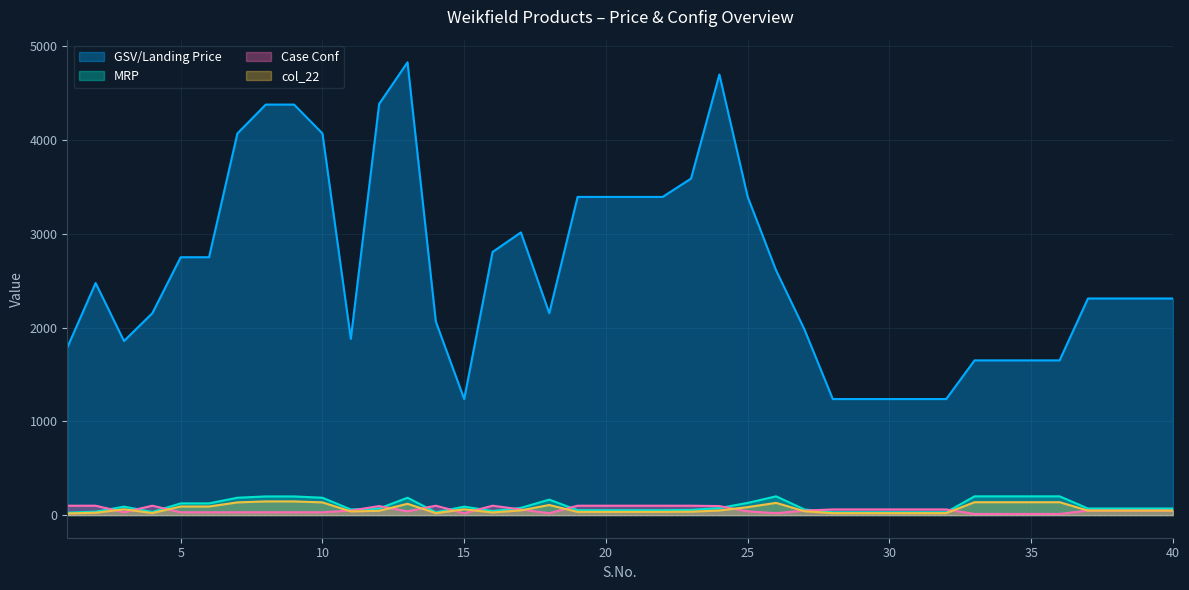

In MRP, how many points are lower than both neighbors (excluding endpoints)?

4